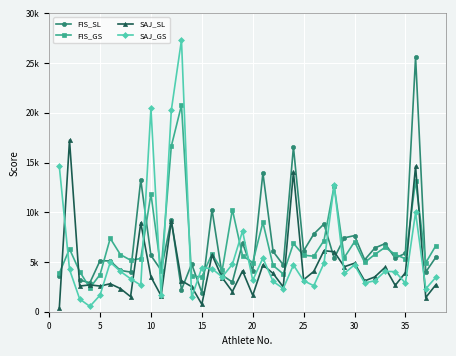

What is the smallest value displayed?

394